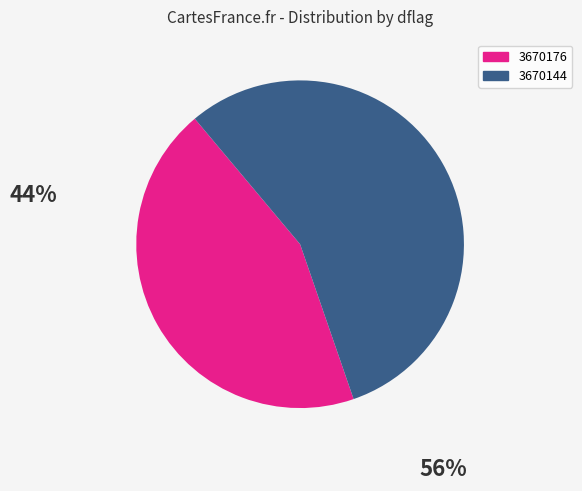

How many segments does this pie chart have?

2